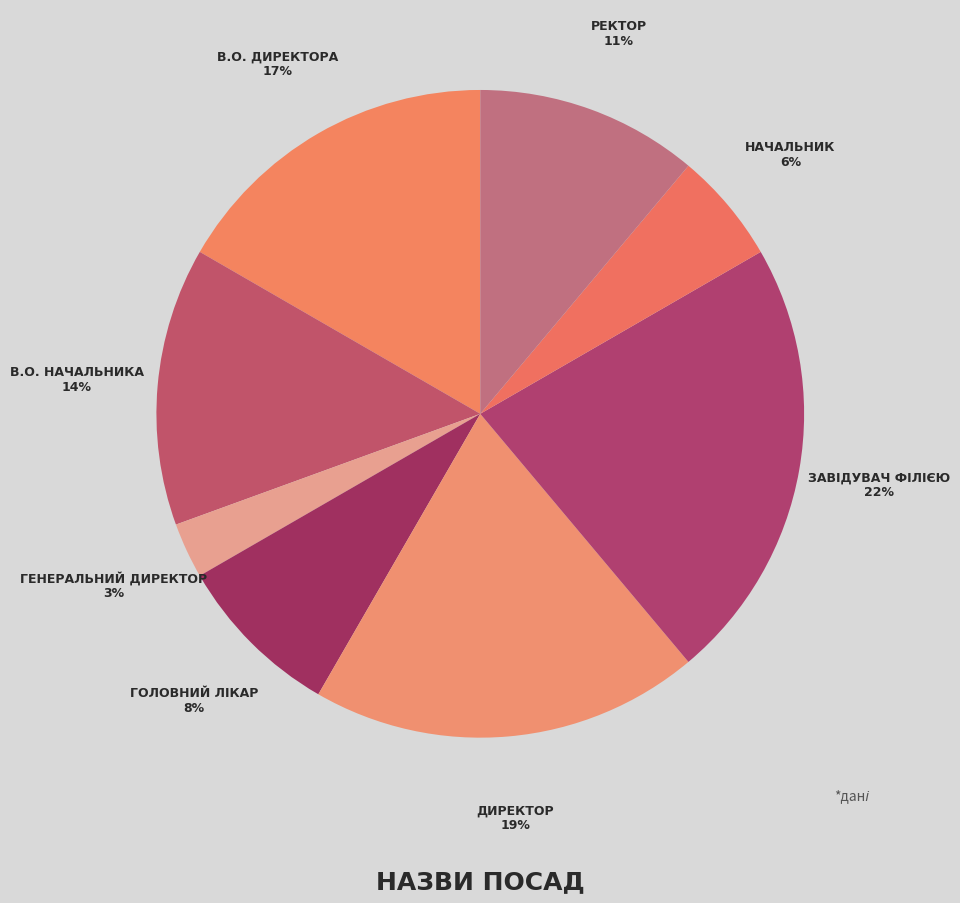

How many slices are in this pie chart?

8